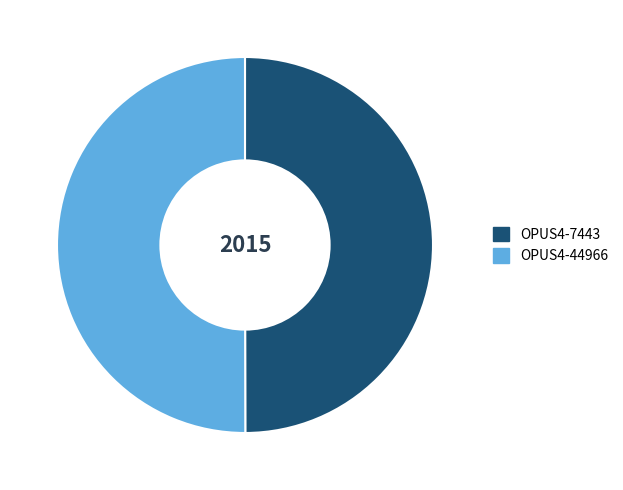

True or false: OPUS4-44966 accounts for 61% of the total.

False